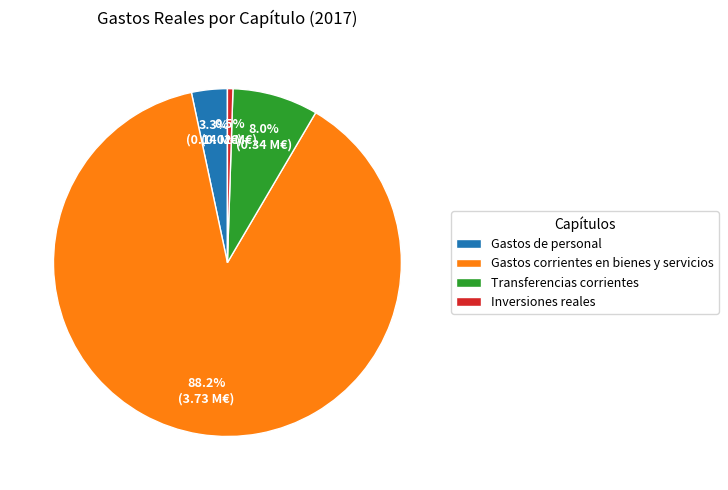

How many slices are in this pie chart?

4